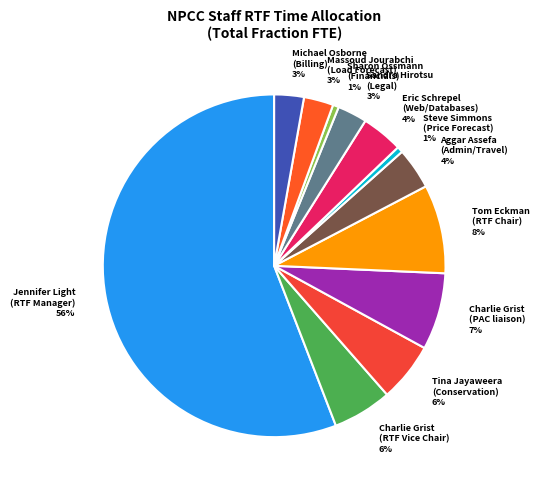

To the nearest percent, what is the combined percentage of Charlie Grist (PAC liaison) and Massoud Jourabchi (Load Forecast)?

10%